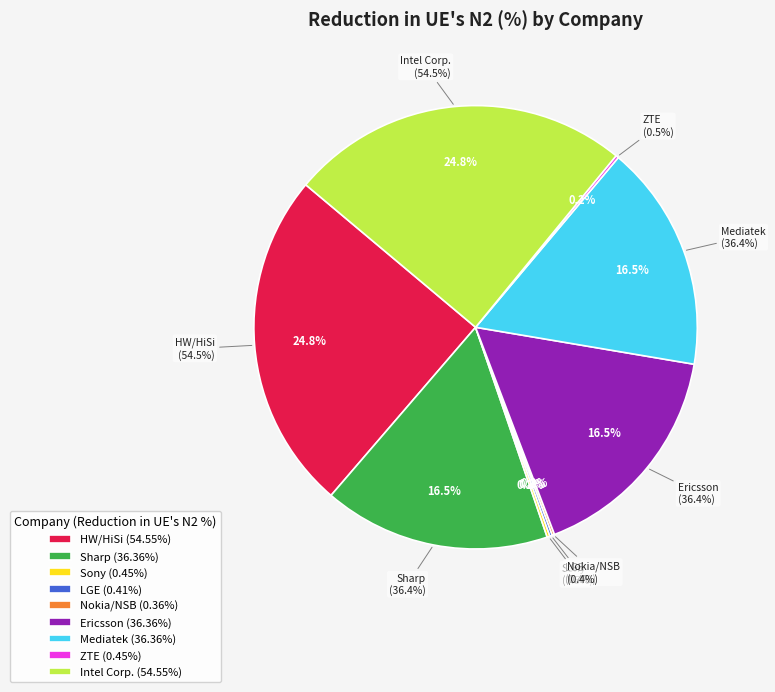

What is the total percentage of HW/HiSi and Sharp?

41.3%